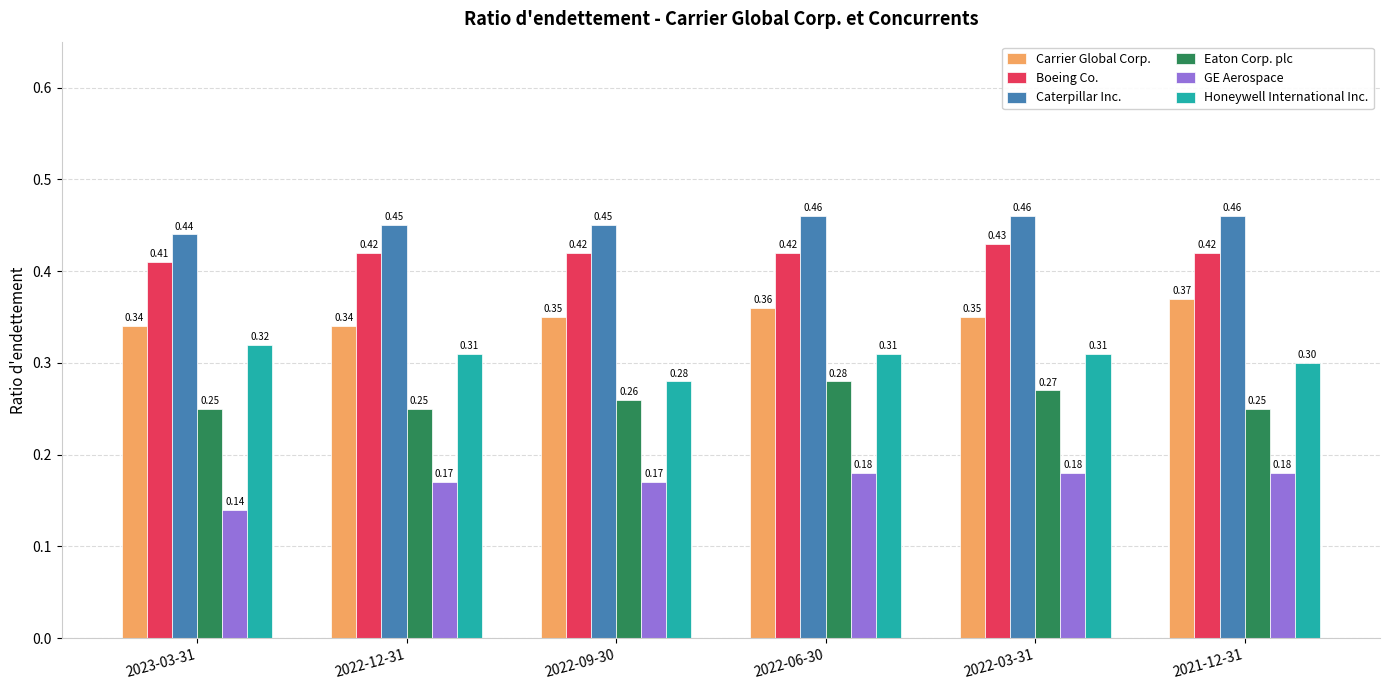

Are the bars horizontal?

No